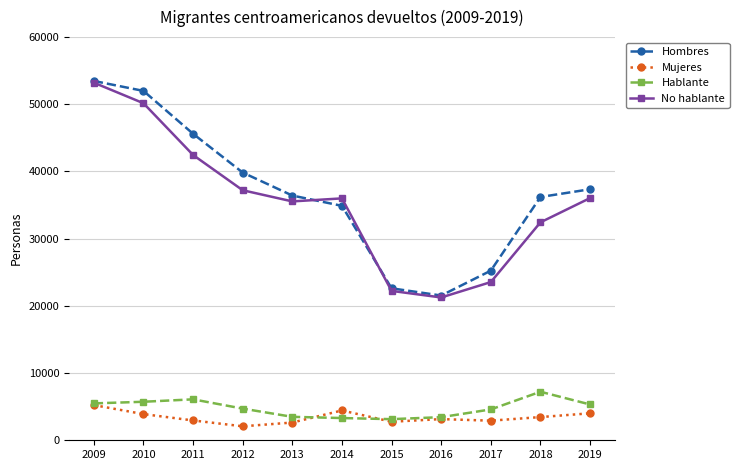

Rank the series at 2011 from highest to lowest value.

Hombres, No hablante, Hablante, Mujeres